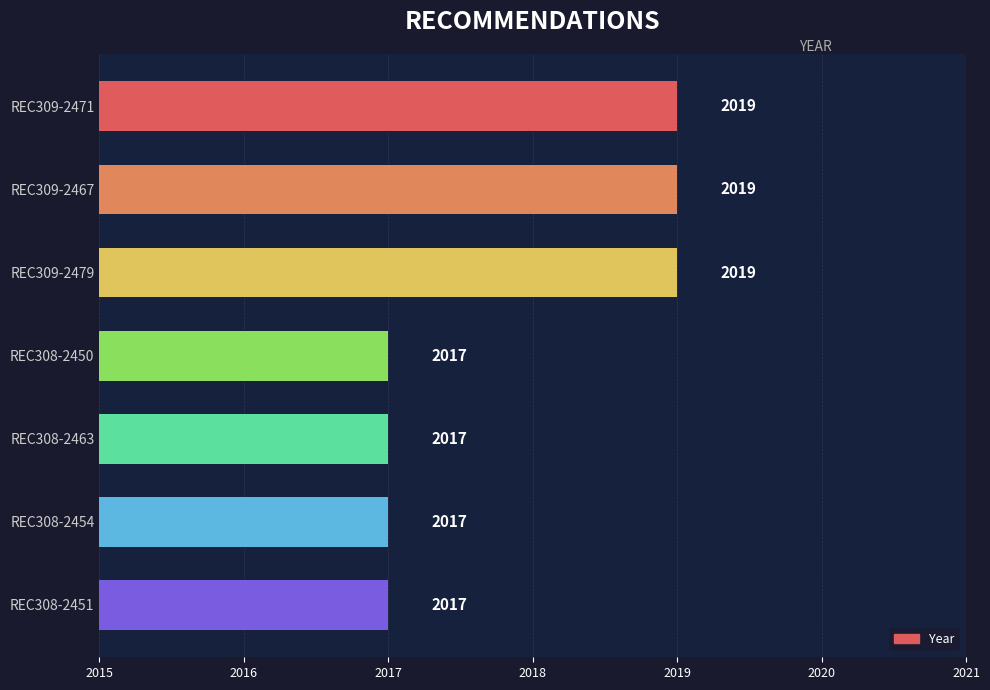

What is the smallest value displayed?

2017